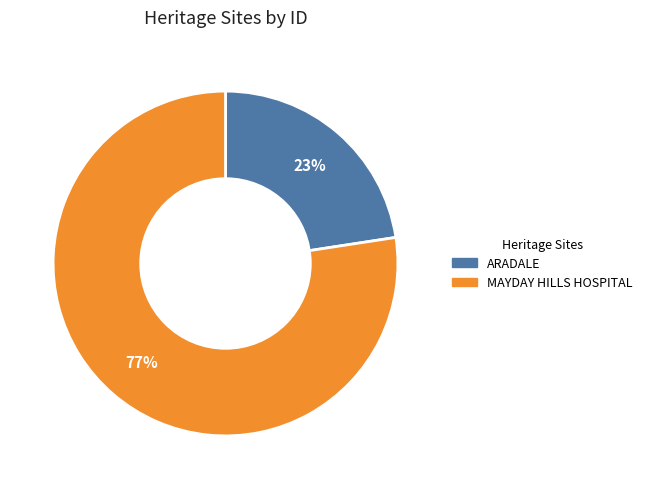

Is it true that ARADALE is 23% of the pie?

True